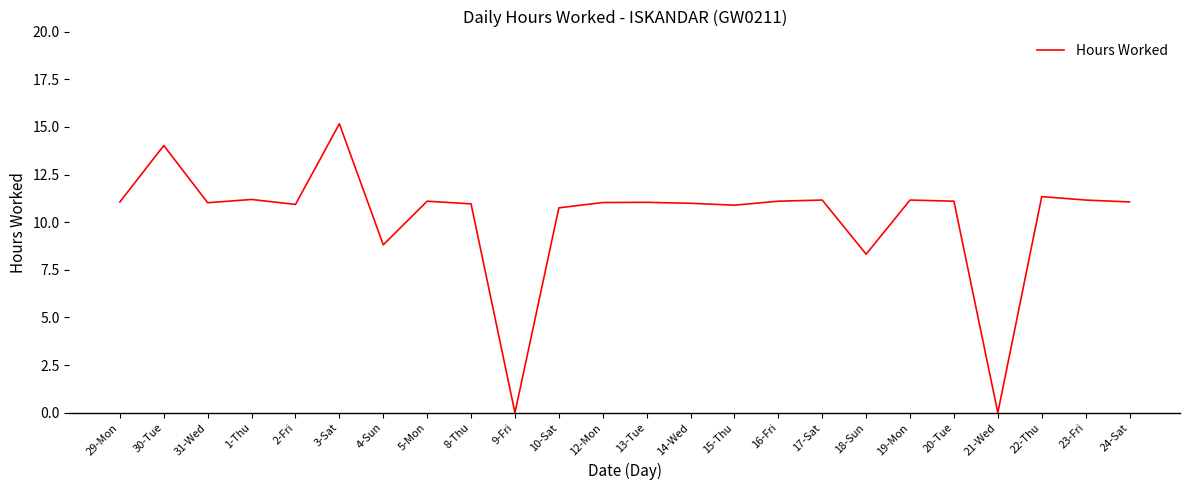

What is the change in value from 16-Fri to 18-Sun?

-2.8